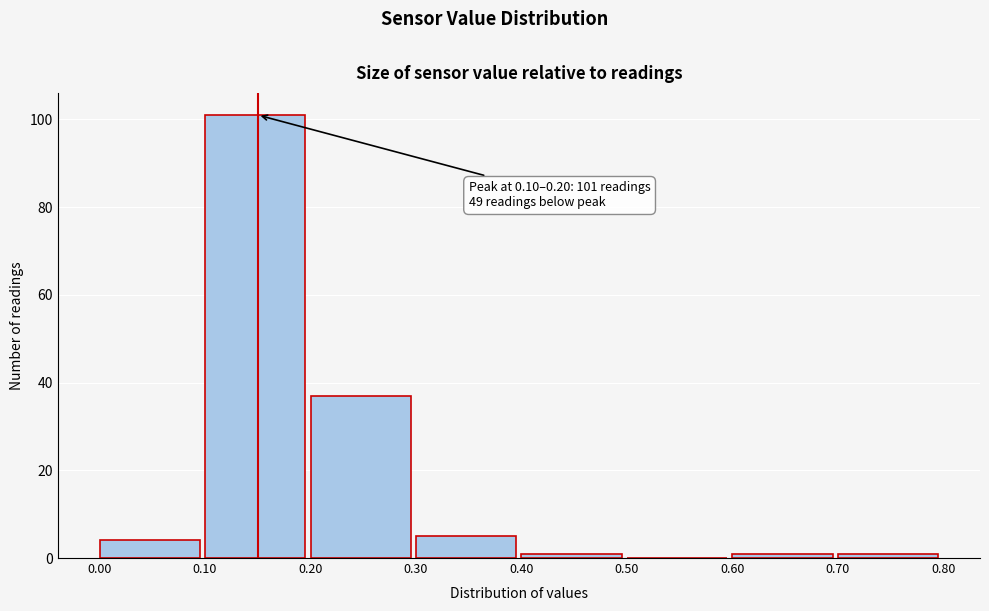

Which range on the x-axis has the tallest bar?

0.10 to 0.20